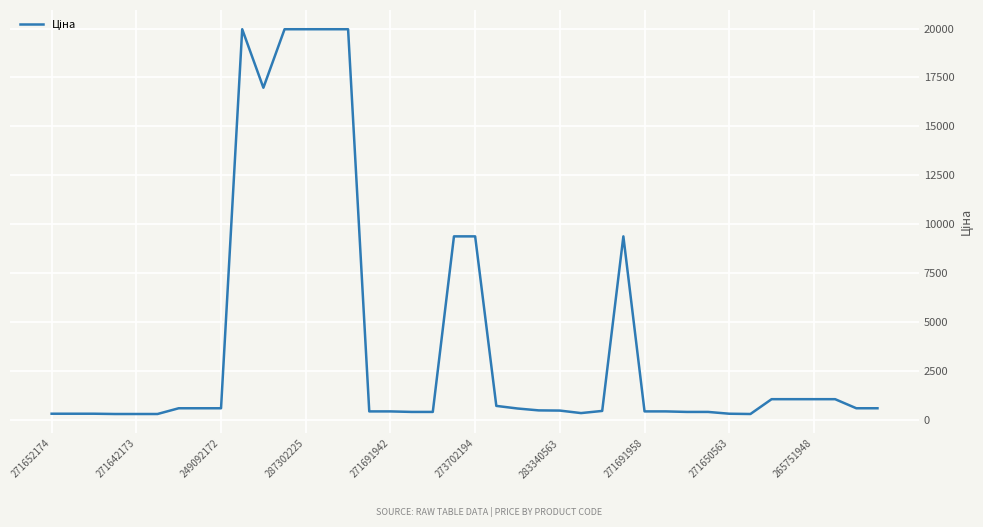

What is the difference between the maximum and minimum values?

19653.9